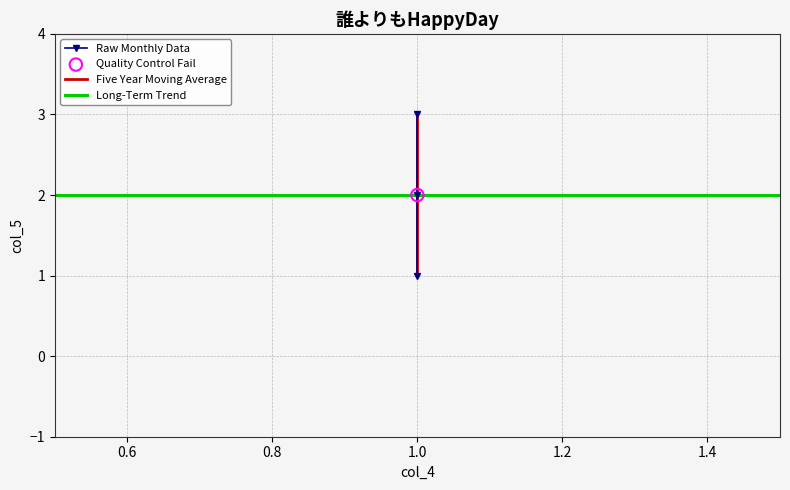

What is the ratio of the value at 1 to the value at 1?

0.3